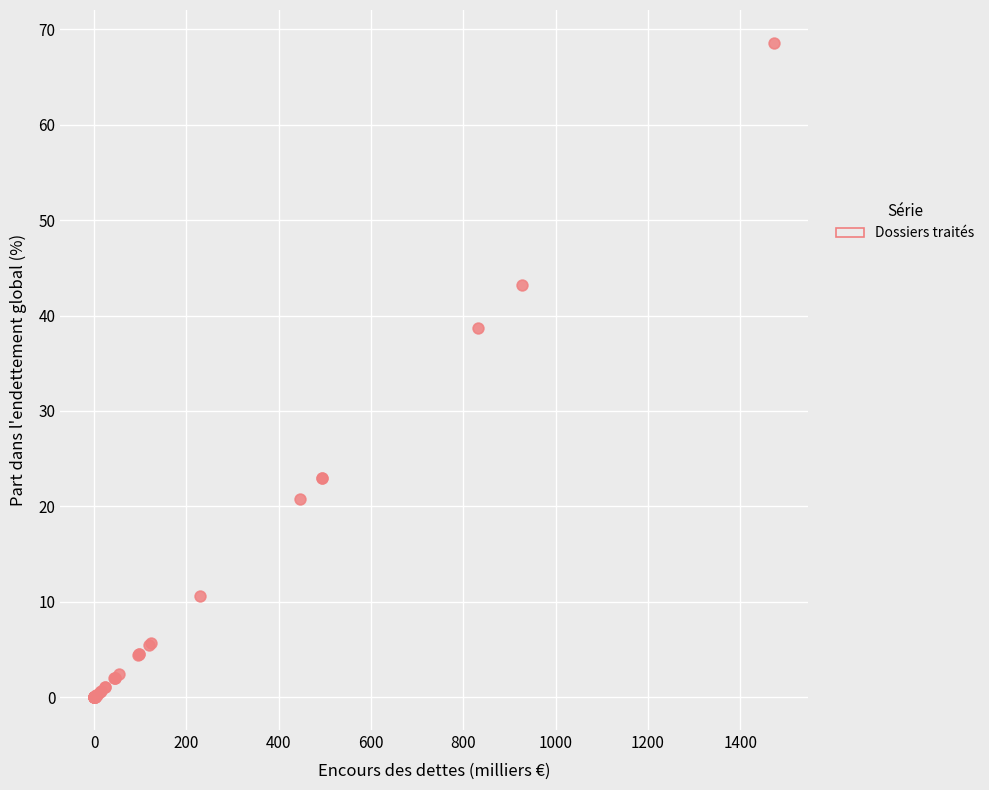

What Y value in the scatter plot is closest to 34?

38.7